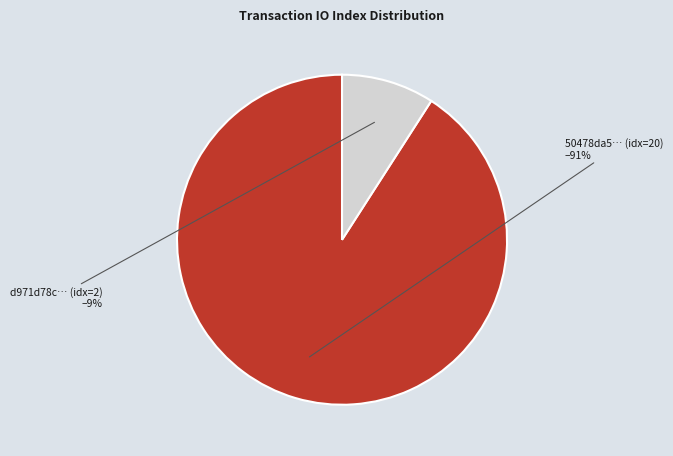

Is there a majority slice in this chart?

Yes